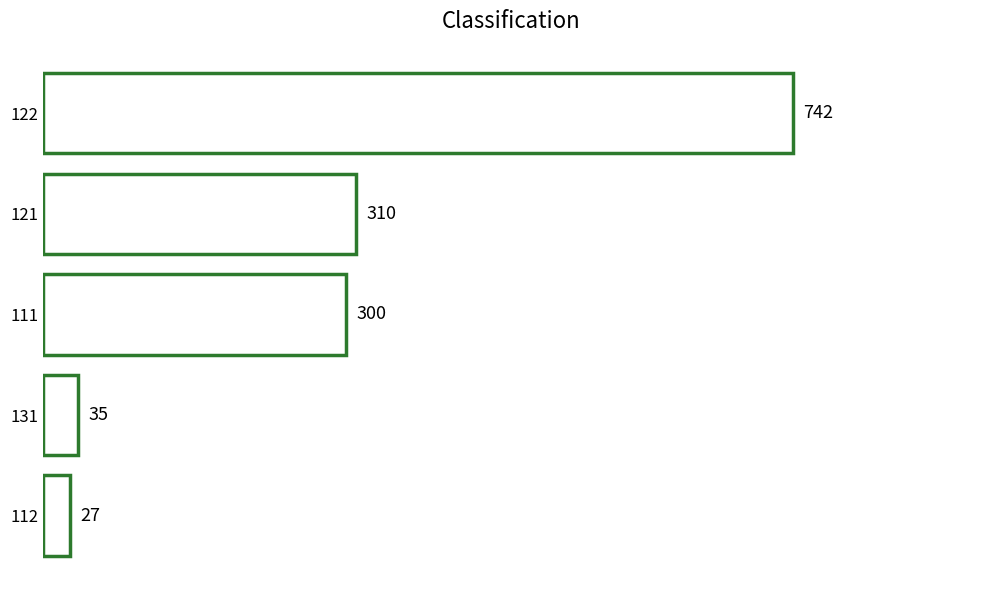

Count the number of categories in the chart.

5